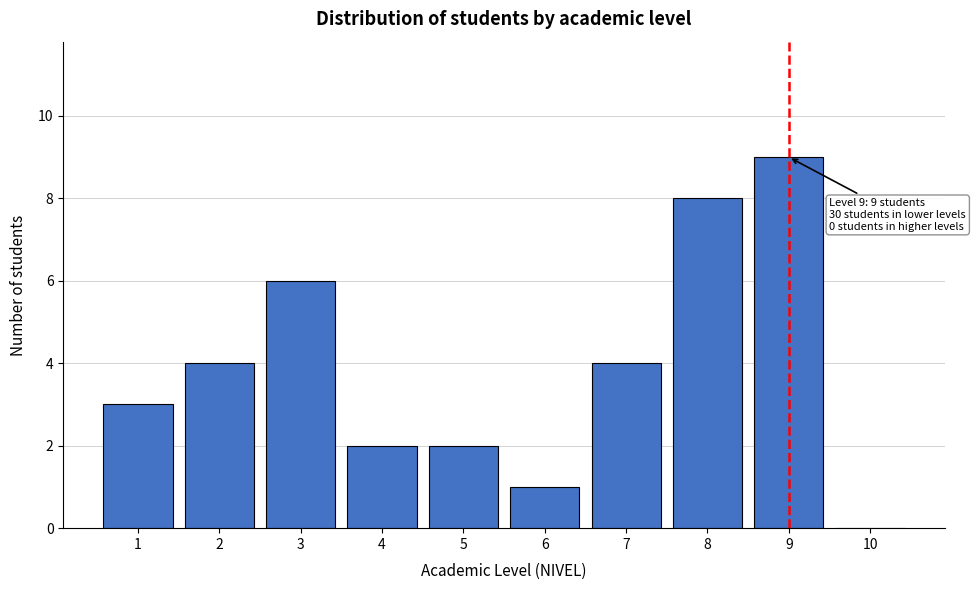

Over which range of the x-axis is the bar tallest?

8.5 to 9.5